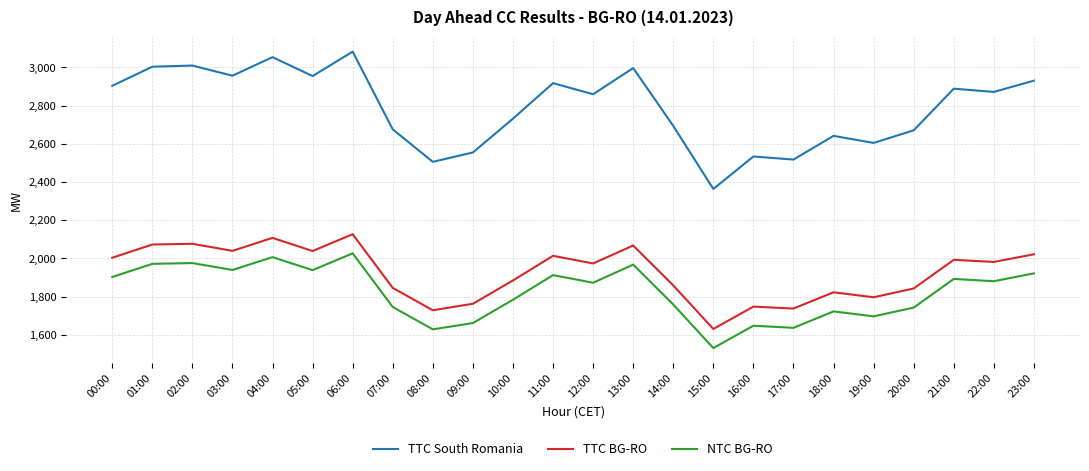

What is the sum of the TTC South Romania values at 11:00 and 04:00?

5972